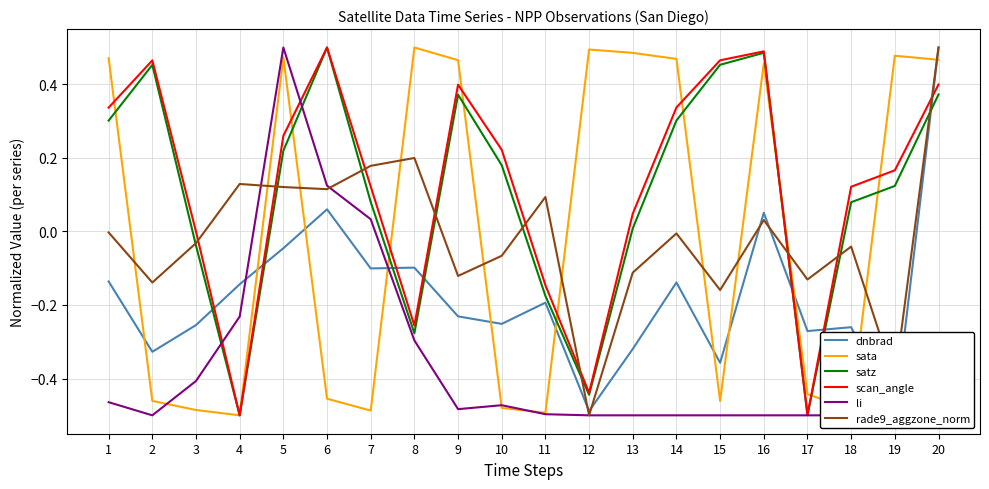

Reading left to right, transcribe all the data shown in this chart.

dnbrad: -0.1	-0.3	-0.3	-0.1	-0.0	0.1	-0.1	-0.1	-0.2	-0.3	-0.2	-0.5	-0.3	-0.1	-0.4	0.1	-0.3	-0.3	-0.5	0.5
sata: 0.5	-0.5	-0.5	-0.5	0.5	-0.5	-0.5	0.5	0.5	-0.5	-0.5	0.5	0.5	0.5	-0.5	0.5	-0.4	-0.5	0.5	0.5
satz: 0.3	0.5	-0.0	-0.5	0.2	0.5	0.1	-0.3	0.4	0.2	-0.2	-0.4	0.0	0.3	0.5	0.5	-0.5	0.1	0.1	0.4
scan_angle: 0.3	0.5	-0.0	-0.5	0.3	0.5	0.1	-0.3	0.4	0.2	-0.1	-0.4	0.0	0.3	0.5	0.5	-0.5	0.1	0.2	0.4
li: -0.5	-0.5	-0.4	-0.2	0.5	0.1	0.0	-0.3	-0.5	-0.5	-0.5	-0.5	-0.5	-0.5	-0.5	-0.5	-0.5	-0.5	-0.5	-0.5
rade9_aggzone_norm: -0.0	-0.1	-0.0	0.1	0.1	0.1	0.2	0.2	-0.1	-0.1	0.1	-0.5	-0.1	-0.0	-0.2	0.0	-0.1	-0.0	-0.4	0.5